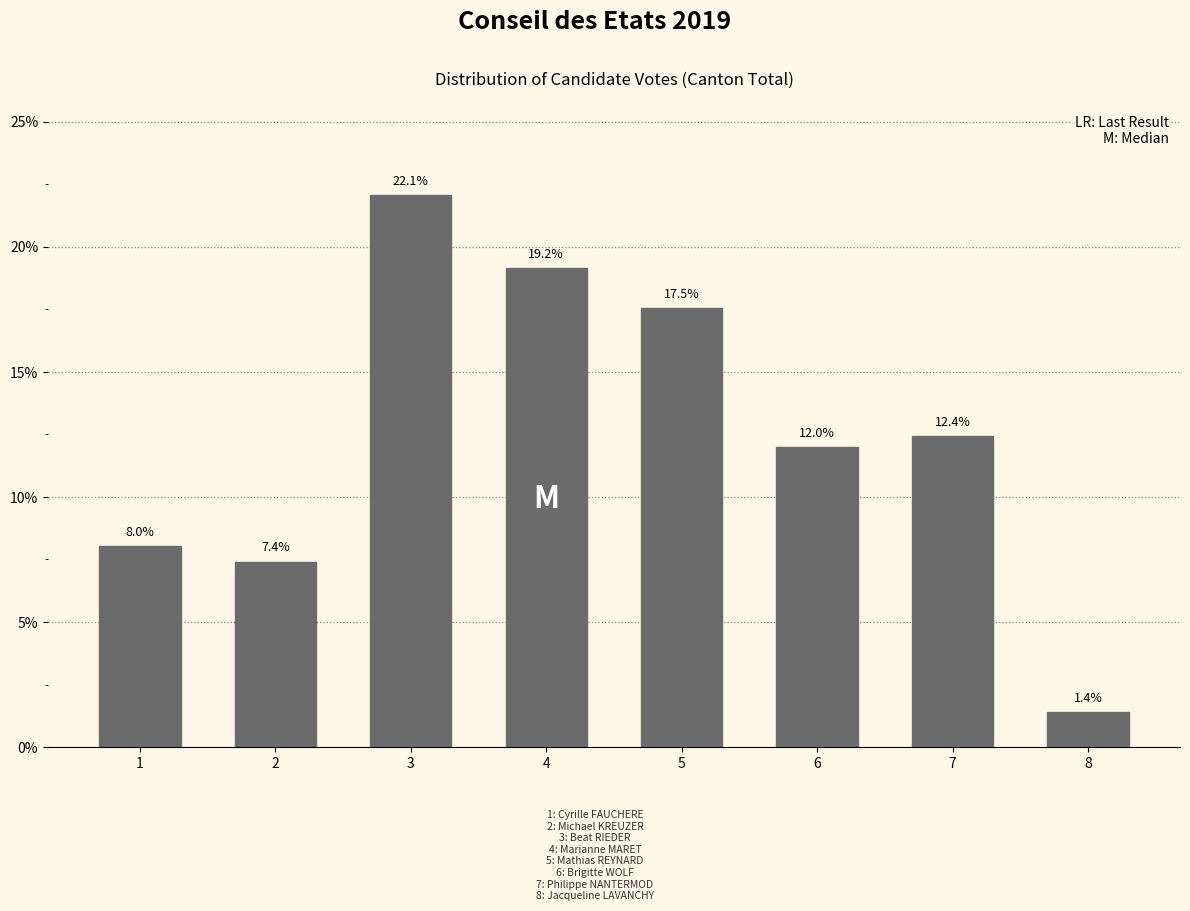

Reading left to right, transcribe all the data shown in this chart.

1=8.0	2=7.4	3=22.1	4=19.2	5=17.5	6=12.0	7=12.4	8=1.4